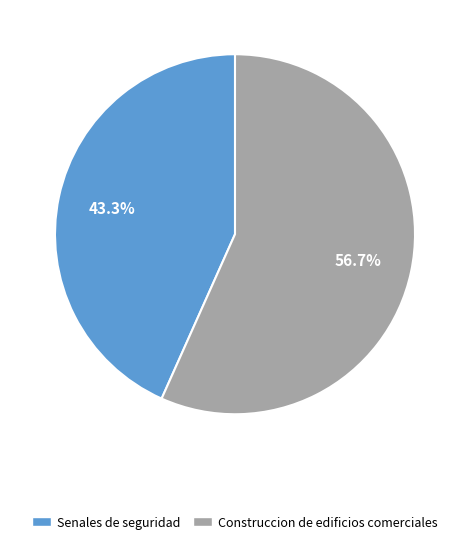

The Construccion de edificios comerciales slice represents 57% of the pie. True or false?

True